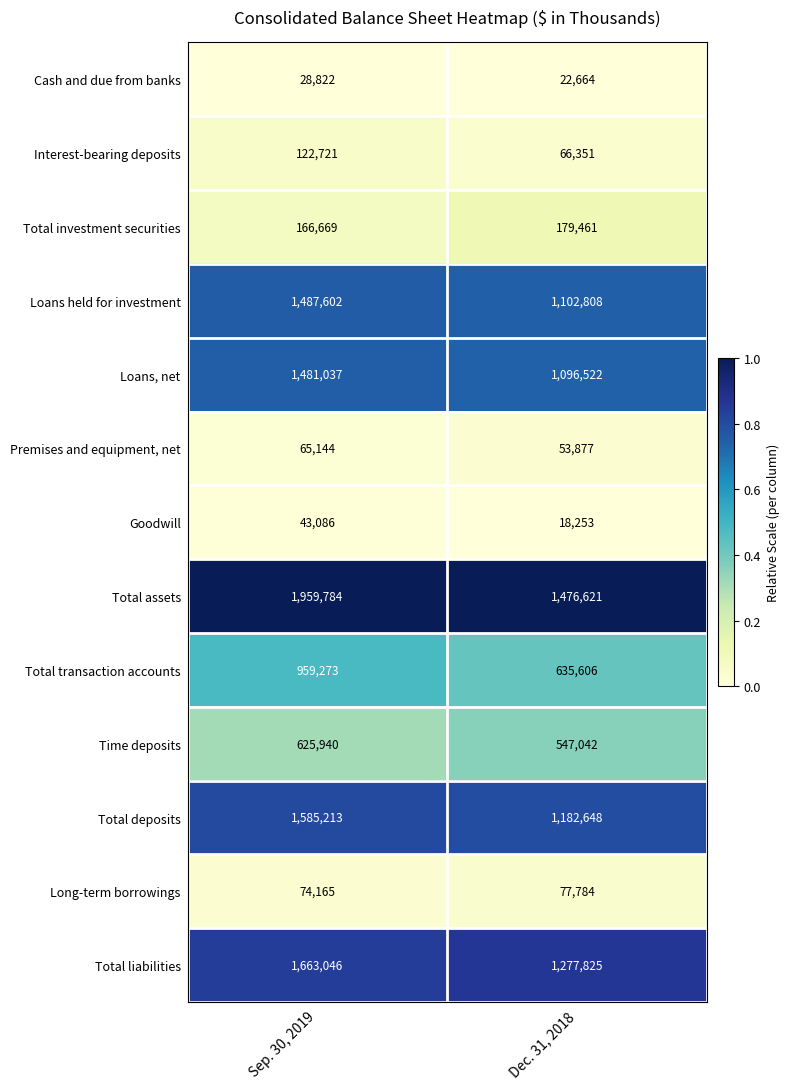

Rank the series at Dec. 31, 2018 from highest to lowest value.

Total assets, Total liabilities, Total deposits, Loans held for investment, Loans, net, Total transaction accounts, Time deposits, Total investment securities, Long-term borrowings, Interest-bearing deposits, Premises and equipment, net, Cash and due from banks, Goodwill